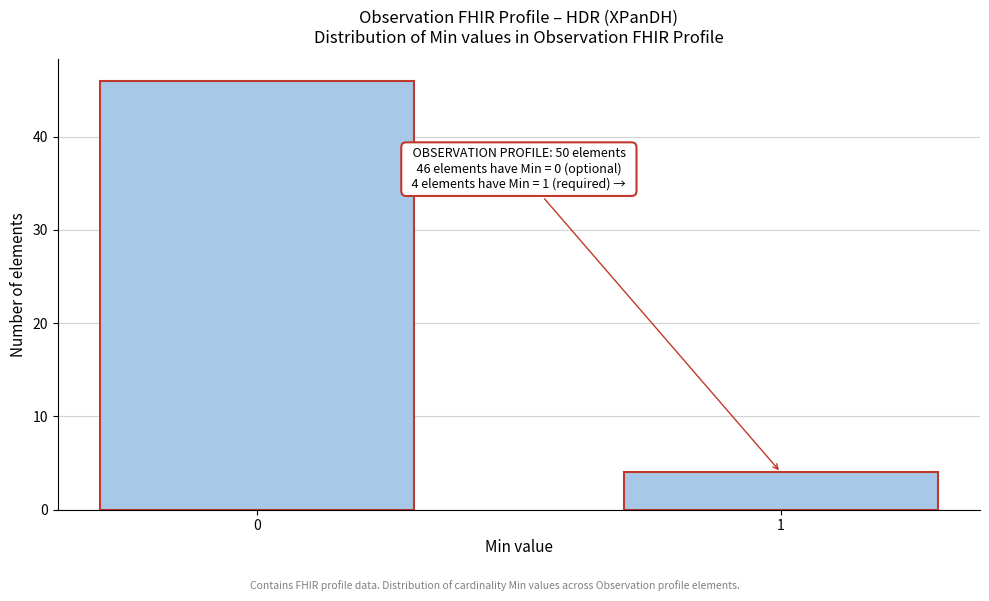

Reading left to right, what are all the values shown in this chart?

46	4